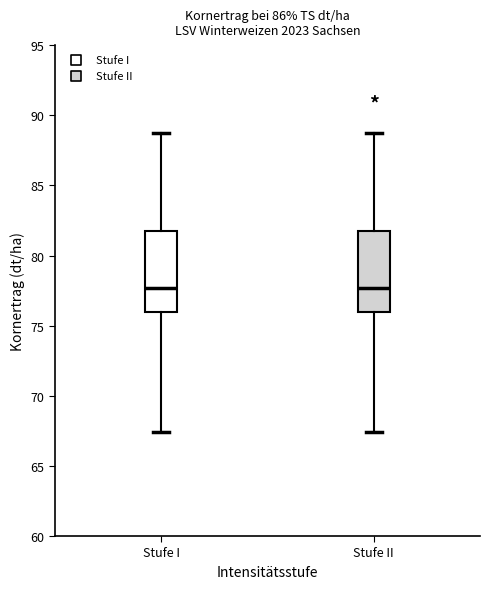

Where does the upper whisker of the box for Stufe II end on the y-axis? The values are not printed on the chart, so give them approximately, as read against the axis.

88.5